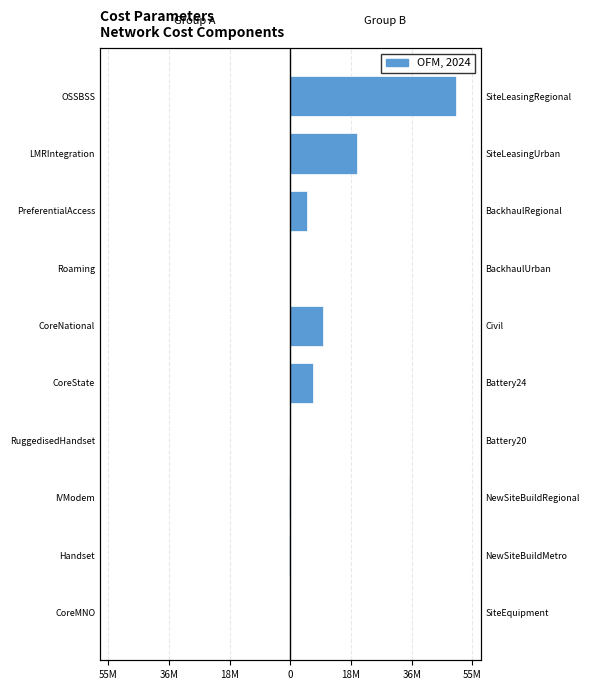

Where does the Cost Group A (left) series first go above -10000?

Roaming